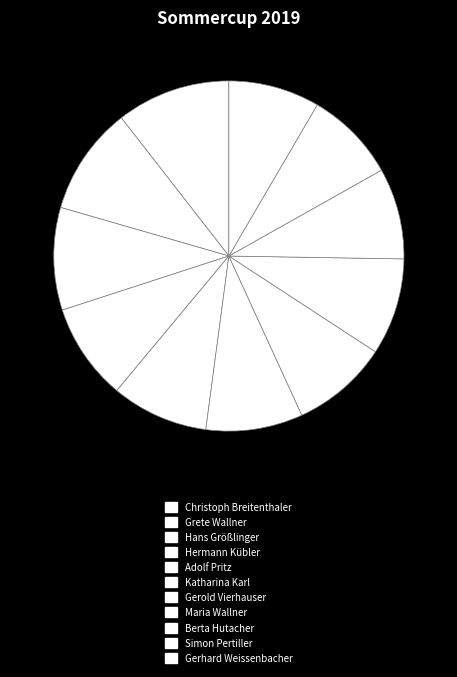

How many segments does this pie chart have?

11